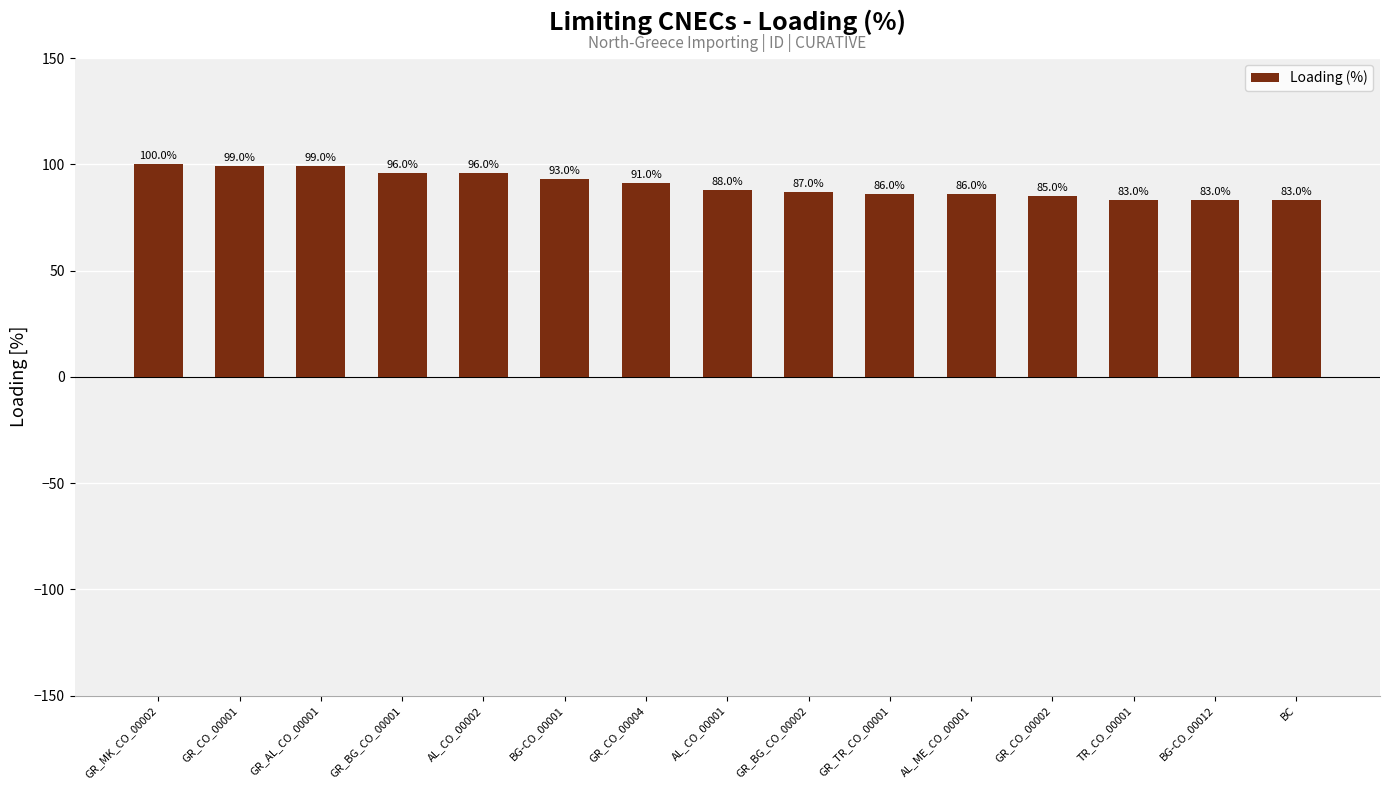

Read the value at GR_CO_00001, to the nearest 10.

100